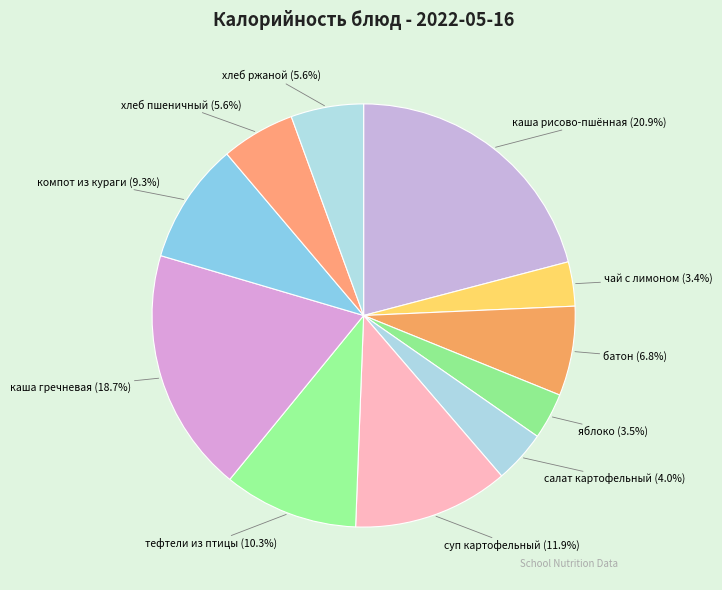

Is there any slice that represents more than half of the pie?

No